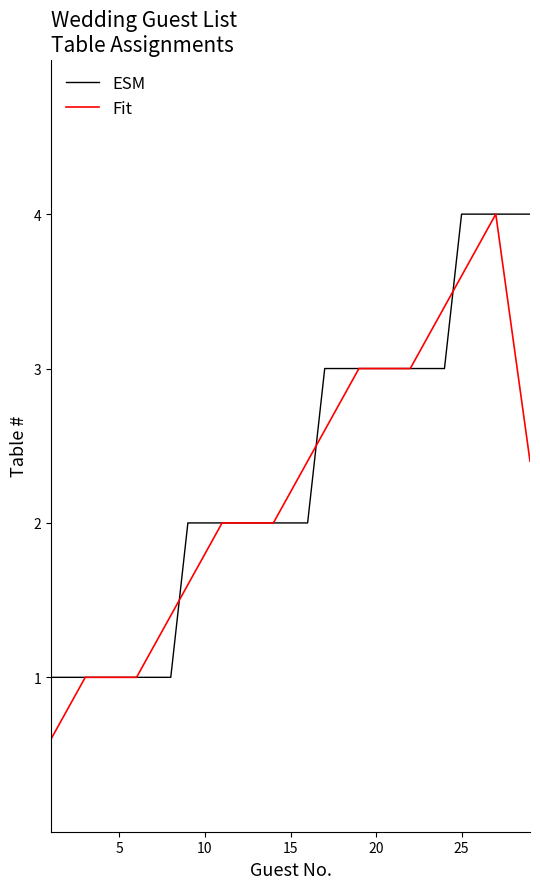

What is the greatest value displayed?

4.0